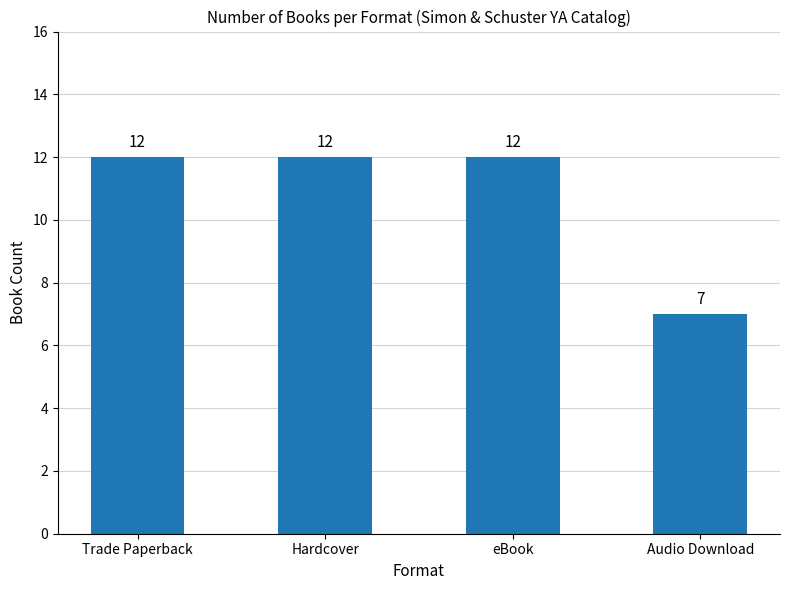

What is the difference between the maximum and minimum values?

5